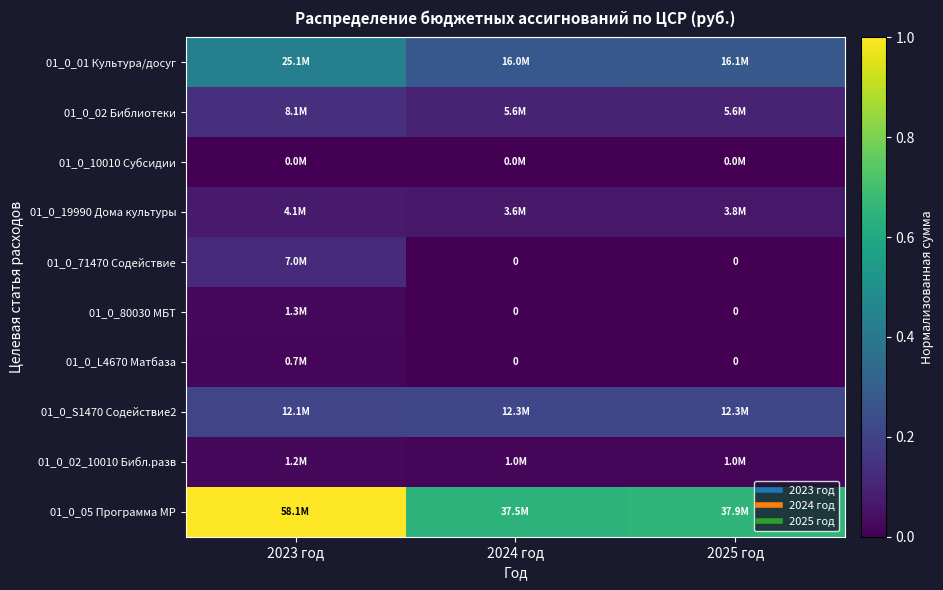

Is the value of 01_0_80030 МБТ at 2025 год greater than the value of 01_0_10010 Субсидии at 2023 год?

No